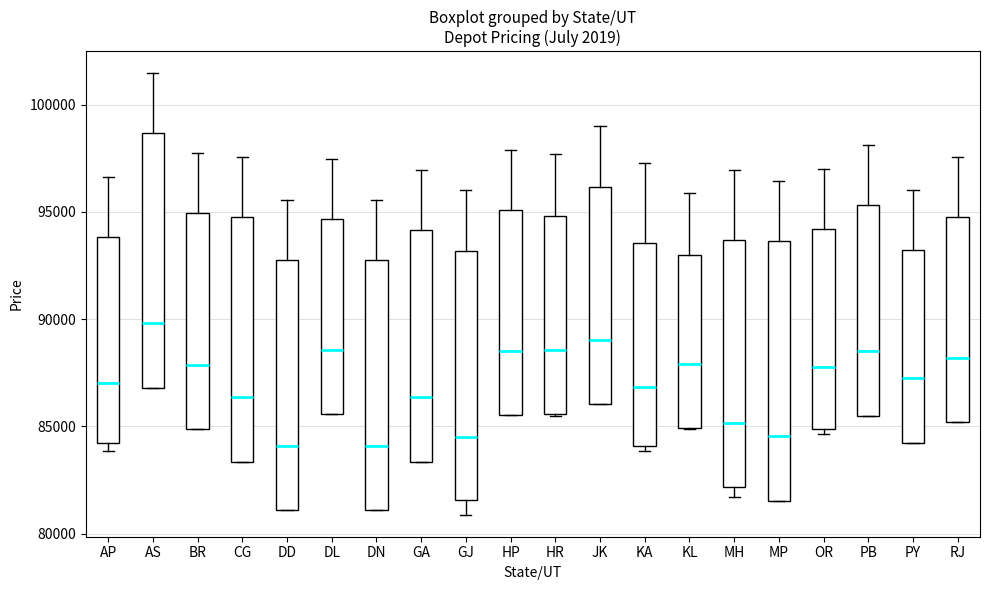

Where is the lower edge of the box for DL on the y-axis? The values are not printed on the chart, so give them approximately, as read against the axis.

85500